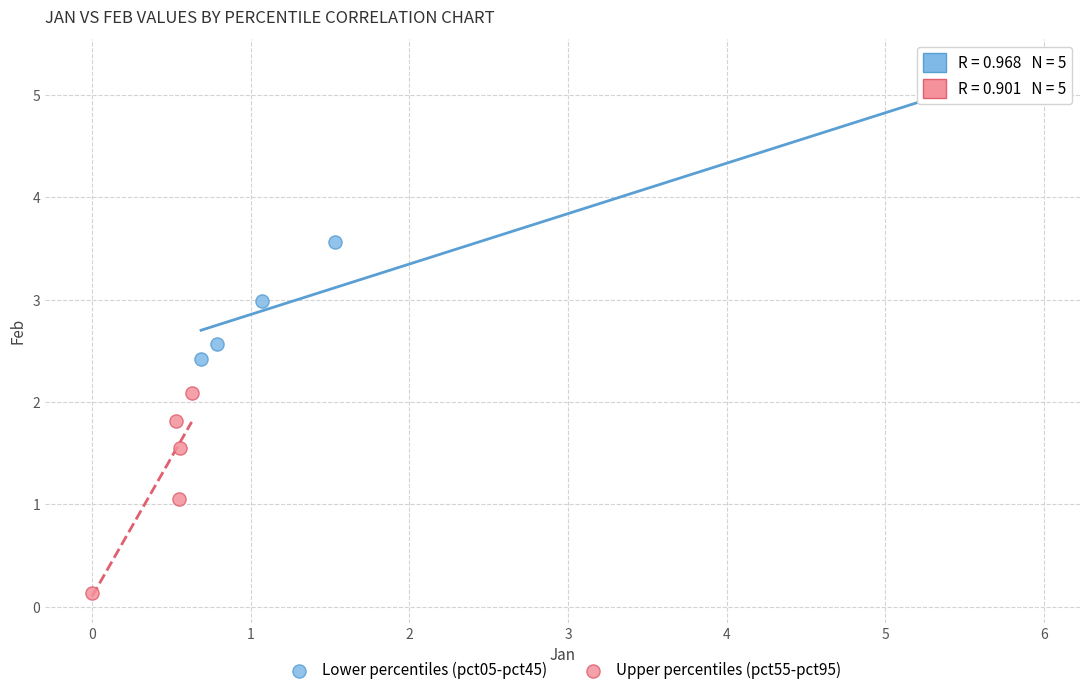

Which series contains the highest Y value?

Lower percentiles (pct05-pct45)